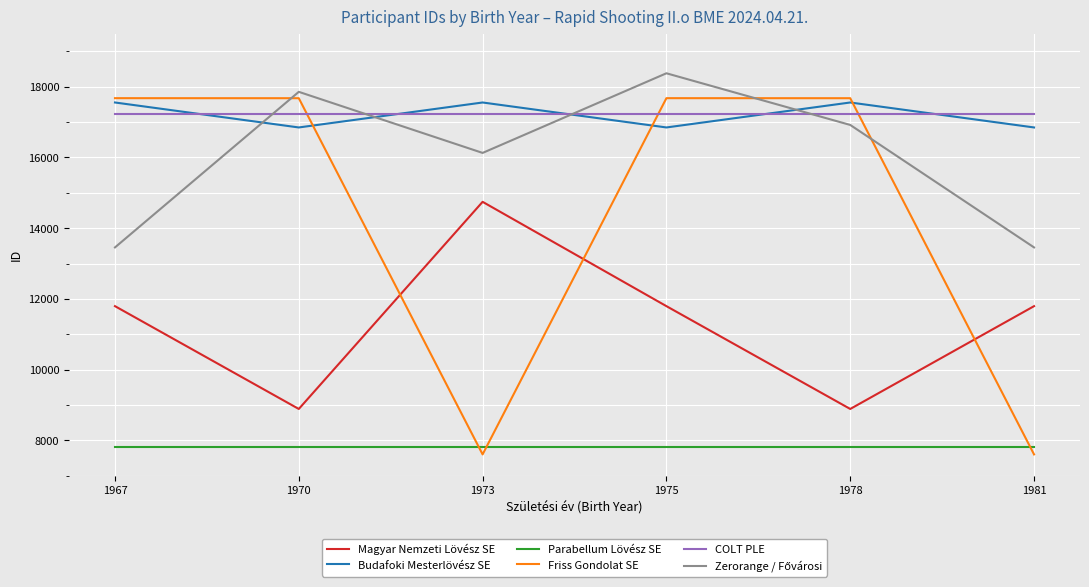

Which series changed the most between 1978 and 1981?

Friss Gondolat SE